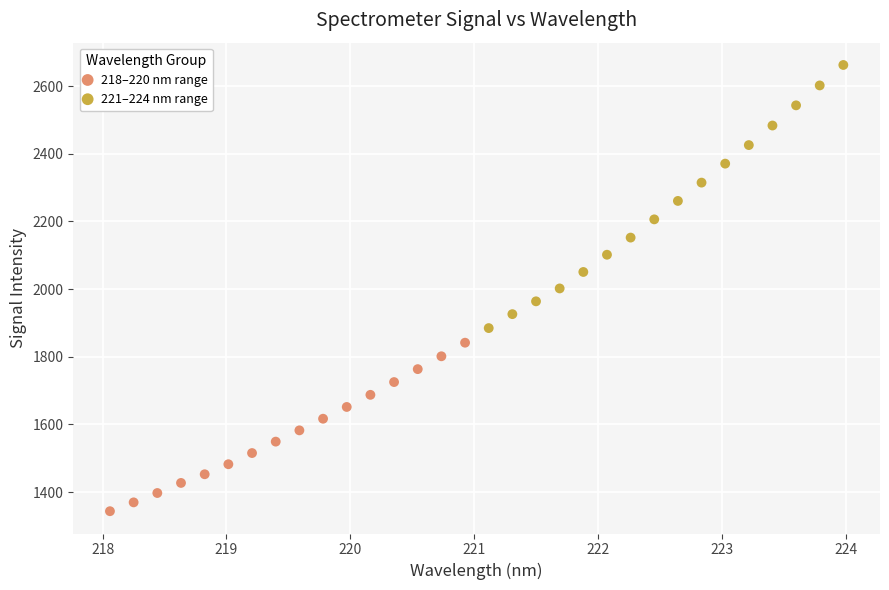

What are all the series names shown in the legend?

218–220 nm range, 221–224 nm range